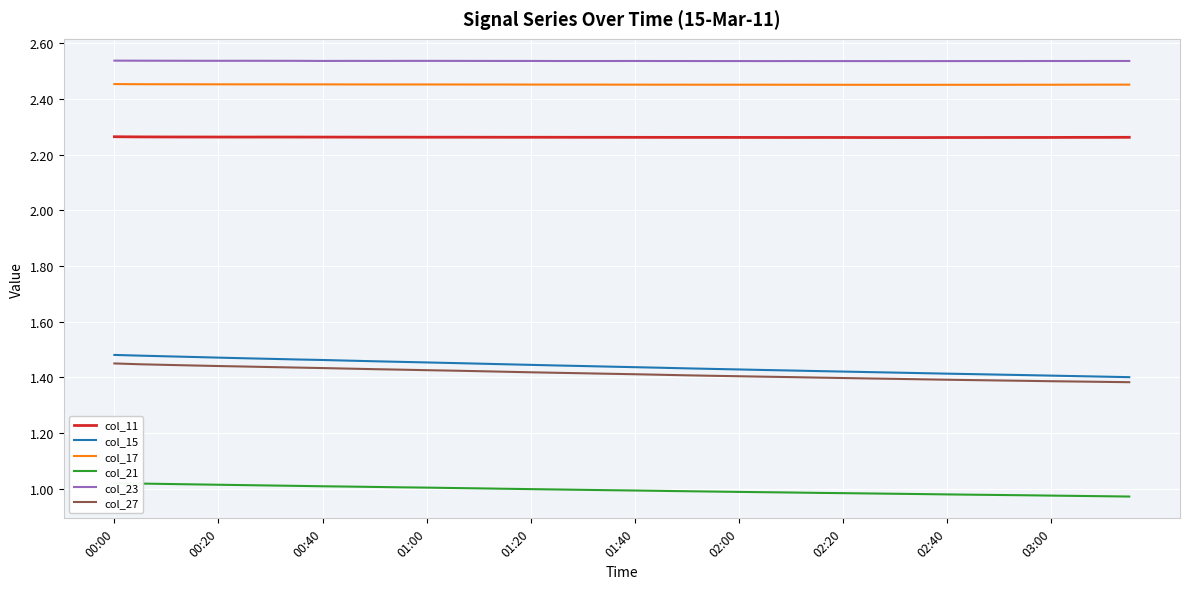

How many series are shown in this chart?

6